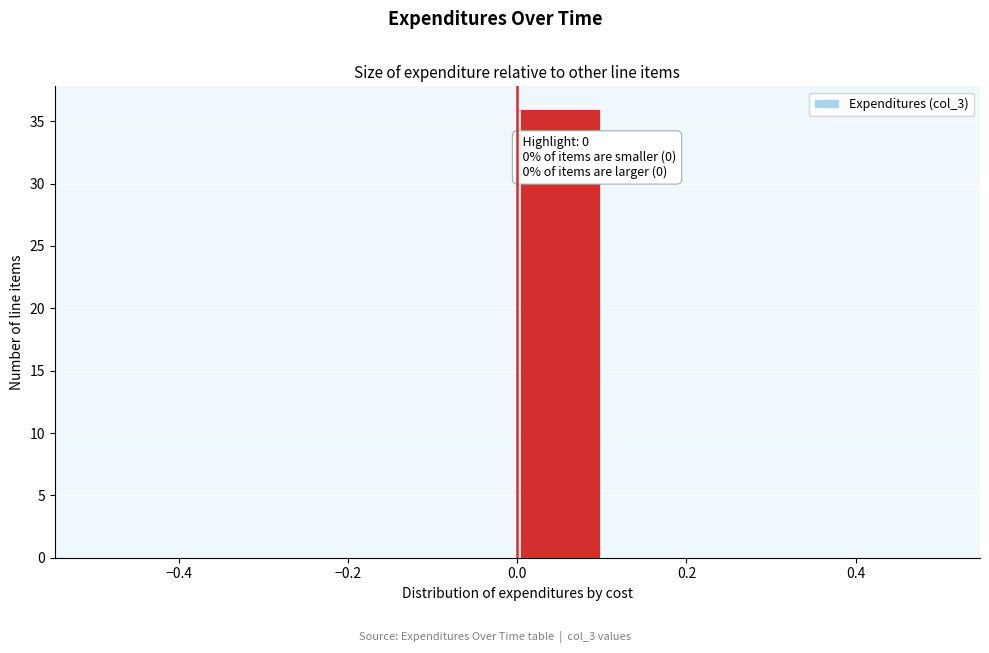

Over which range of the x-axis is the bar tallest?

0.0 to 0.1